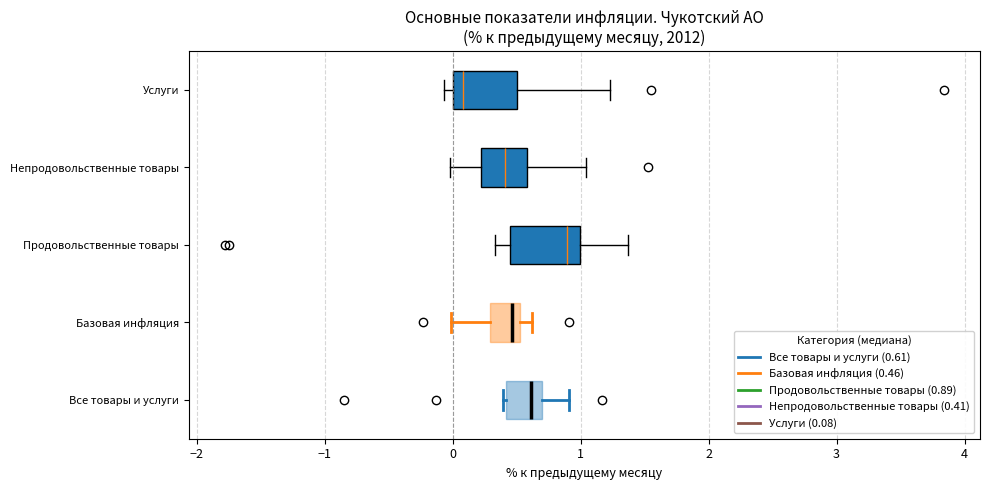

Which box's median line is the furthest to the right?

Продовольственные товары